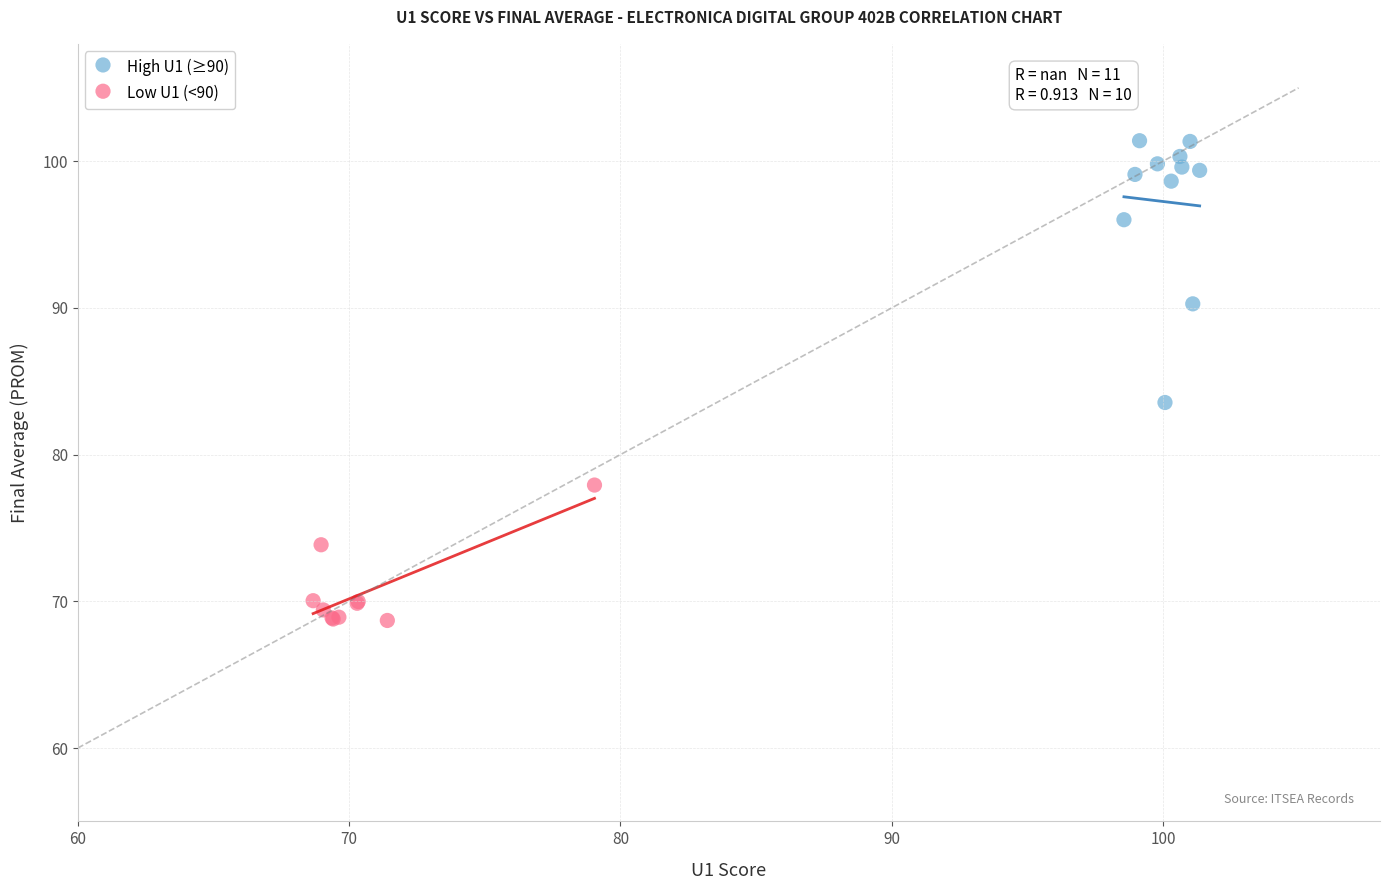

Which series reaches the maximum Y coordinate?

High U1 (≥90)